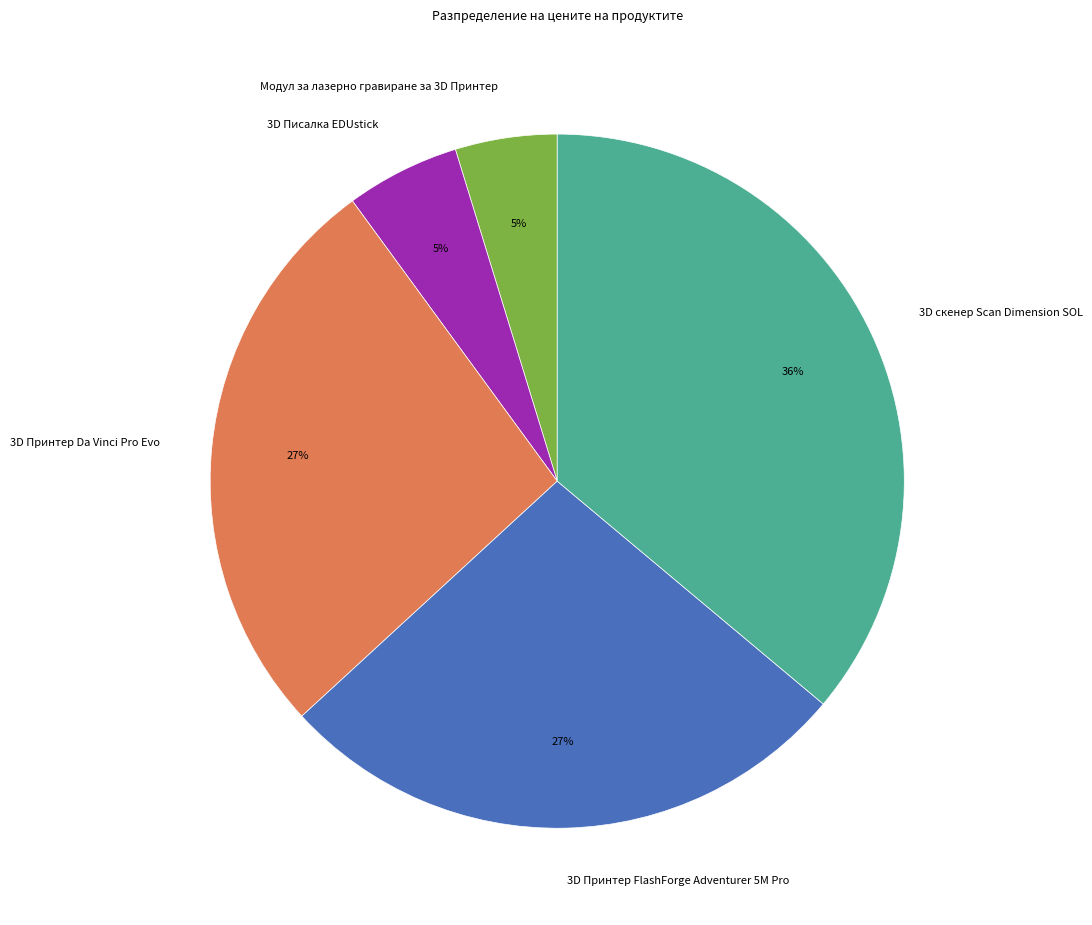

Between 3D скенер Scan Dimension SOL and 3D Писалка EDUstick, which is larger?

3D скенер Scan Dimension SOL